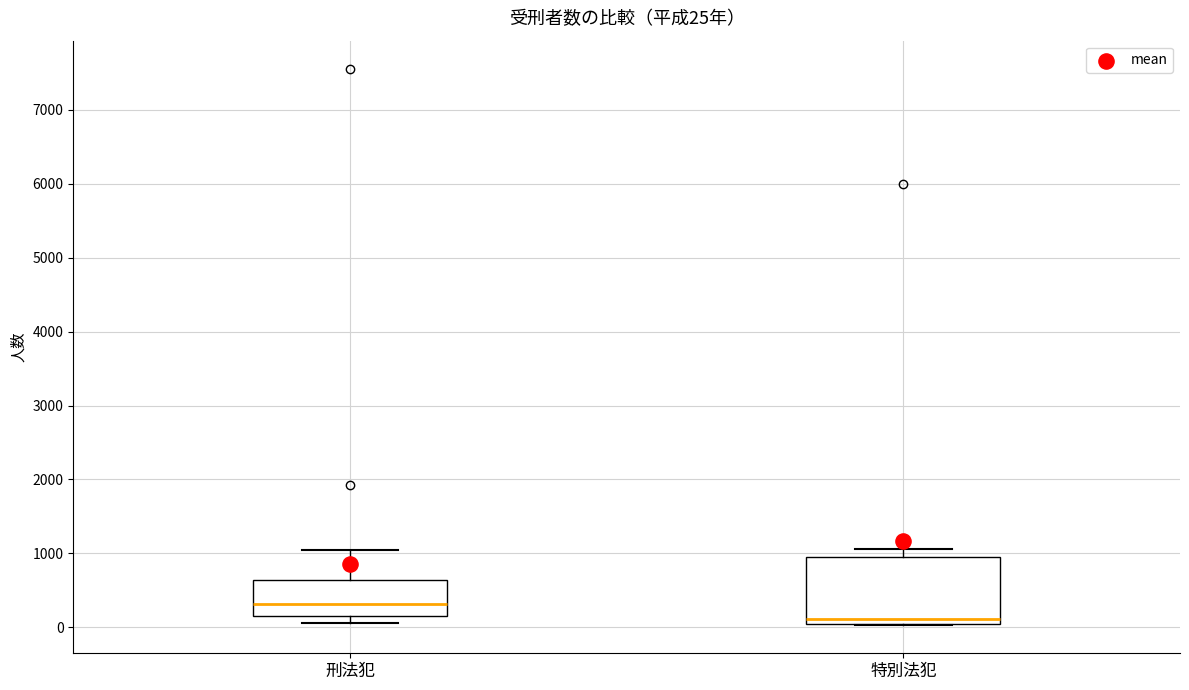

Which box's median line is the highest?

刑法犯